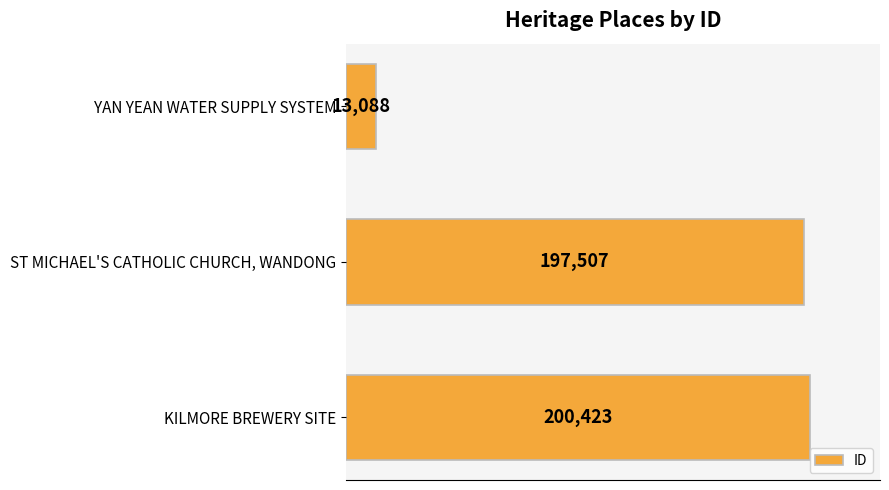

List the labels in order of value, largest first.

KILMORE BREWERY SITE, ST MICHAEL'S CATHOLIC CHURCH, WANDONG, YAN YEAN WATER SUPPLY SYSTEM